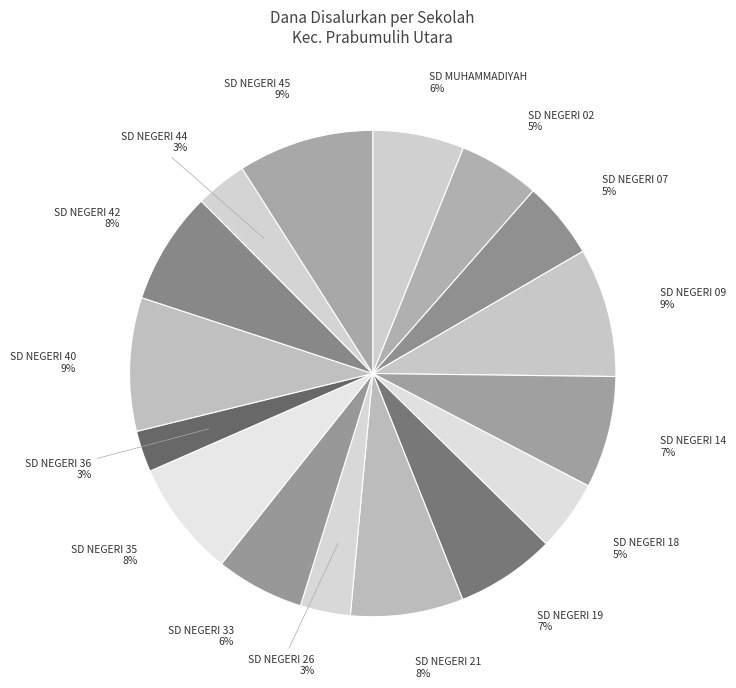

To the nearest percent, what portion does SD NEGERI 02 represent?

5%